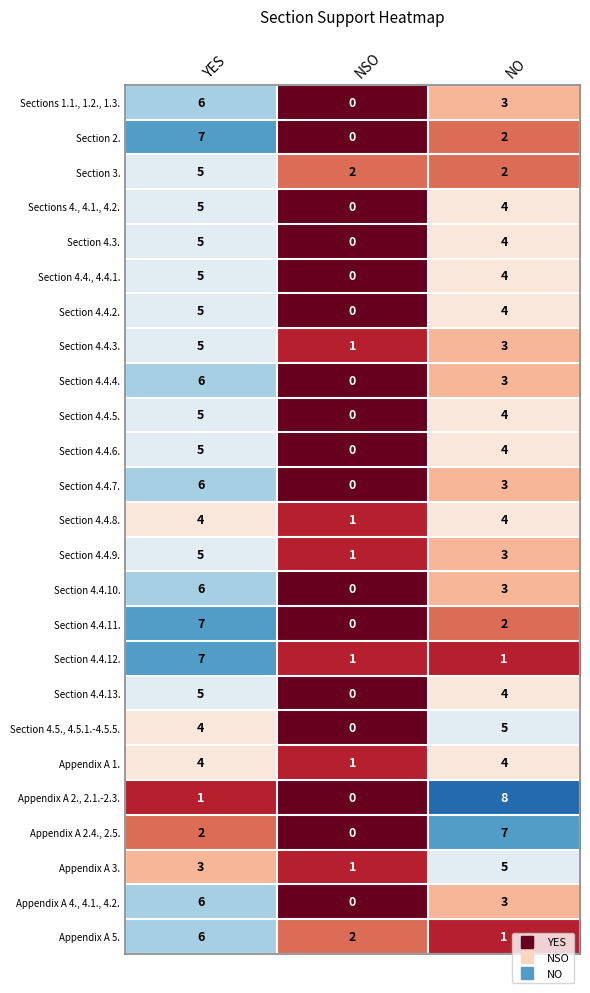

What is the difference between the Section 4.4.4. values at NO and NSO?

3